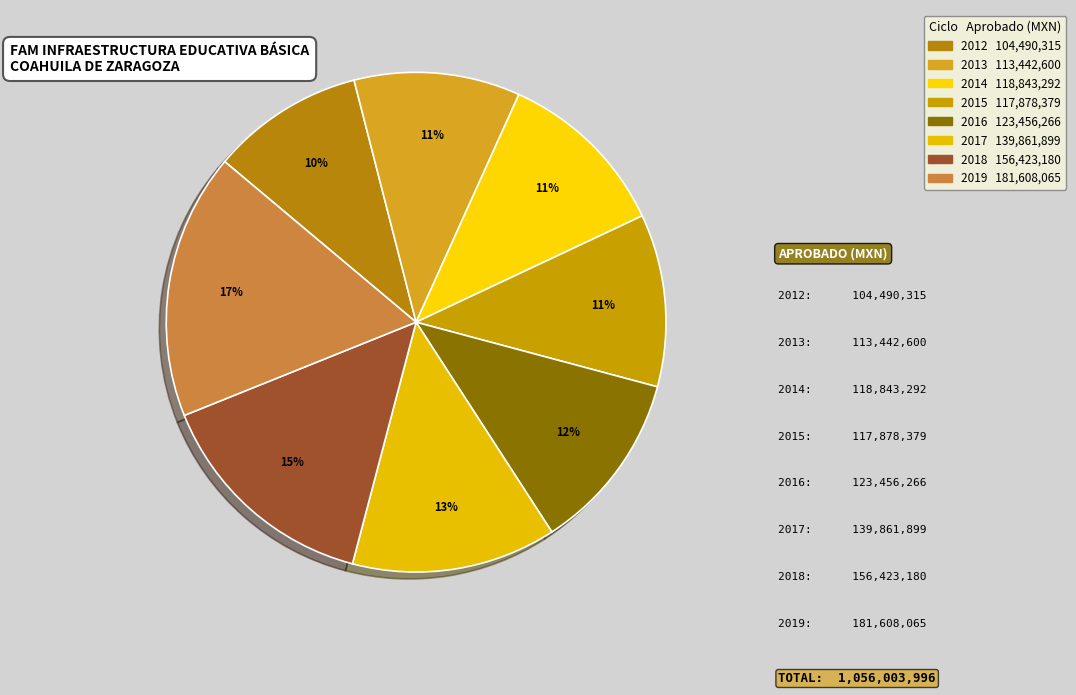

To the nearest percent, what is the combined percentage of 2016 and 2015?

23%